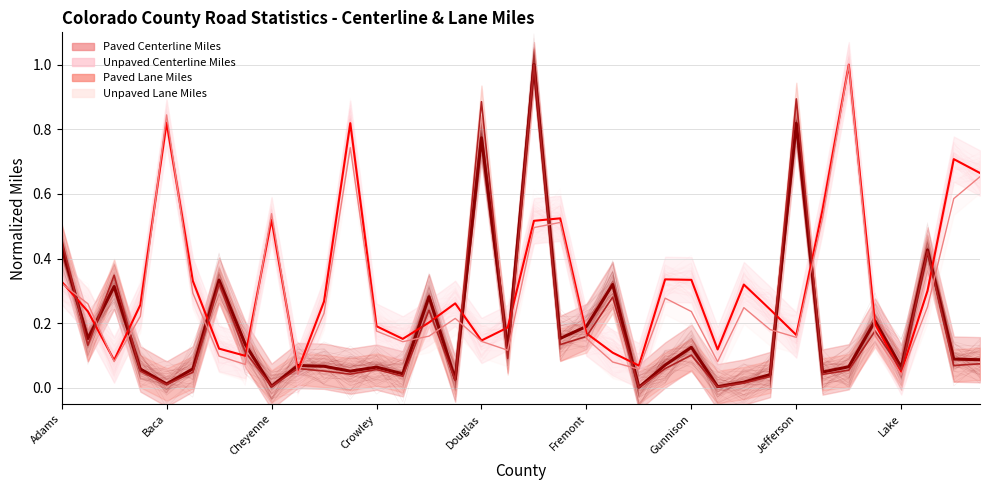

How many intersections are there between Paved Lane Miles and Unpaved Centerline Miles?

19